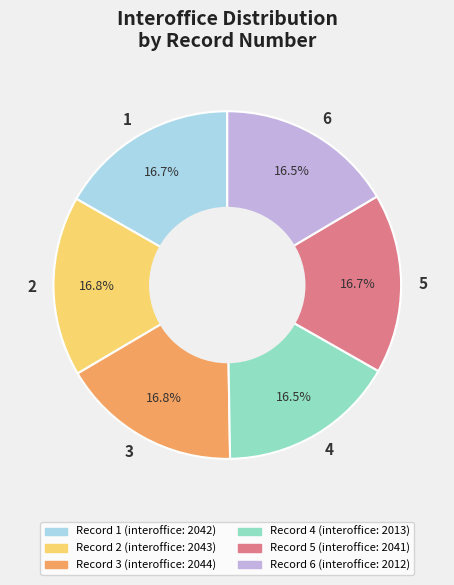

Does 2 account for over 50% of the chart?

No